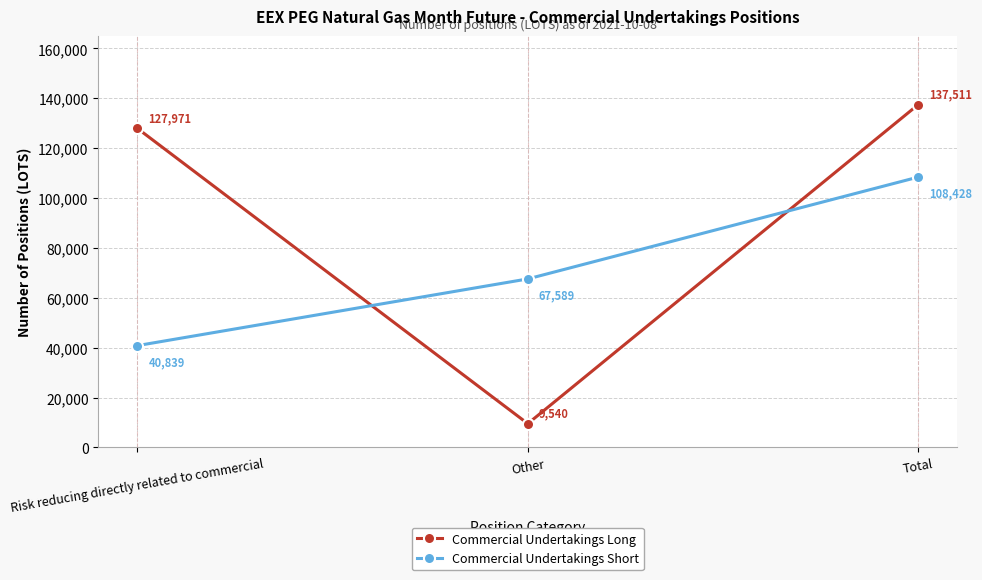

List the series in order of their overall mean, highest first.

Commercial Undertakings Long, Commercial Undertakings Short